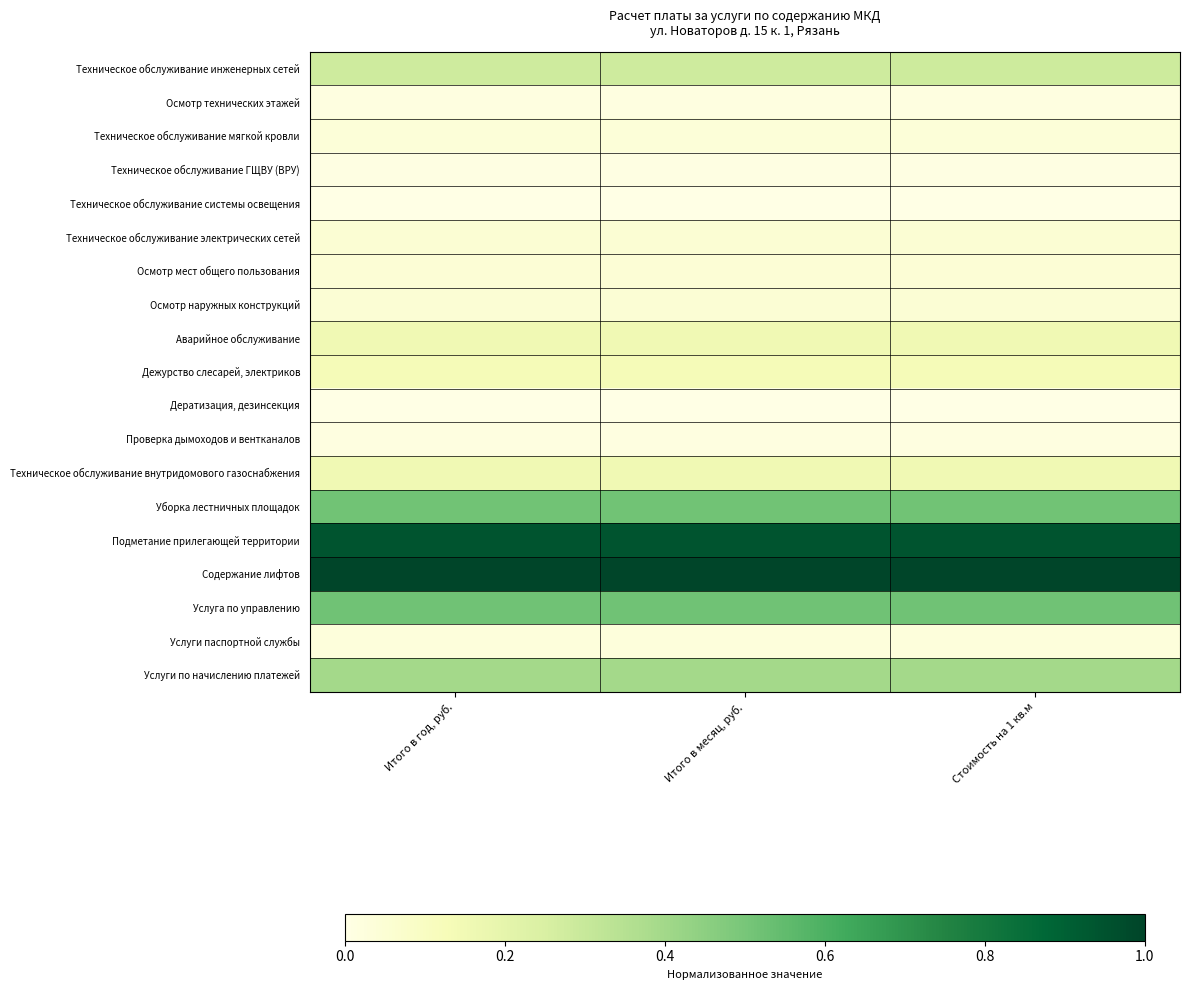

At Итого в год, руб., list the series in order from smallest to largest.

Техническое обслуживание системы освещения, Дератизация, дезинсекция, Техническое обслуживание ГЩВУ (ВРУ), Осмотр технических этажей, Проверка дымоходов и вентканалов, Услуги паспортной службы, Техническое обслуживание мягкой кровли, Осмотр мест общего пользования, Осмотр наружных конструкций, Техническое обслуживание электрических сетей, Дежурство слесарей, электриков, Аварийное обслуживание, Техническое обслуживание внутридомового газоснабжения, Техническое обслуживание инженерных сетей, Услуги по начислению платежей, Уборка лестничных площадок, Услуга по управлению, Подметание прилегающей территории, Содержание лифтов